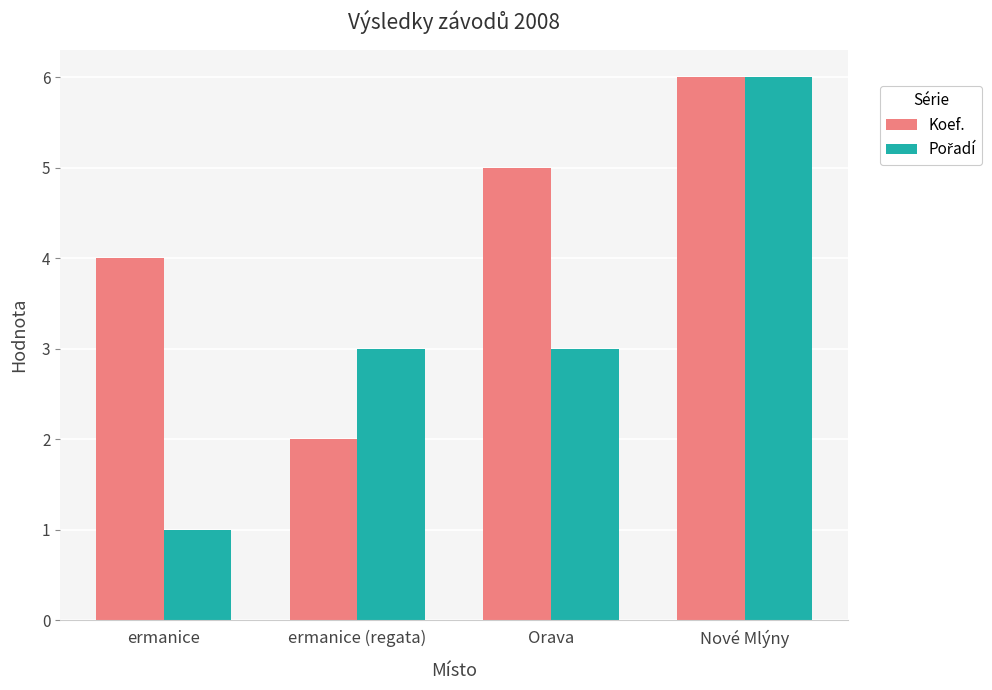

Which label corresponds to the largest value in the chart?

Nové Mlýny